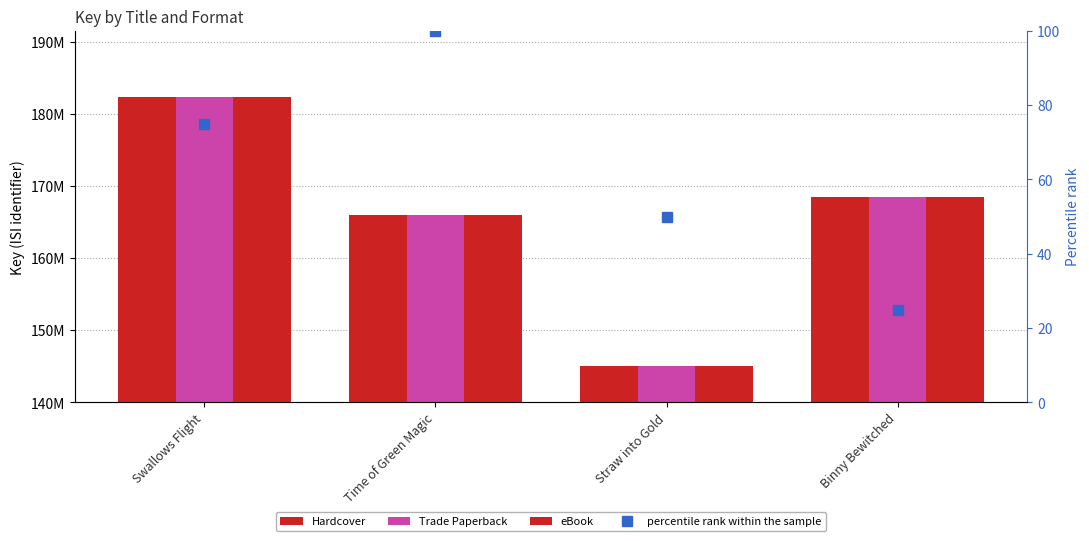

True or false: Hardcover has a value of 98869231 at Binny Bewitched.

False